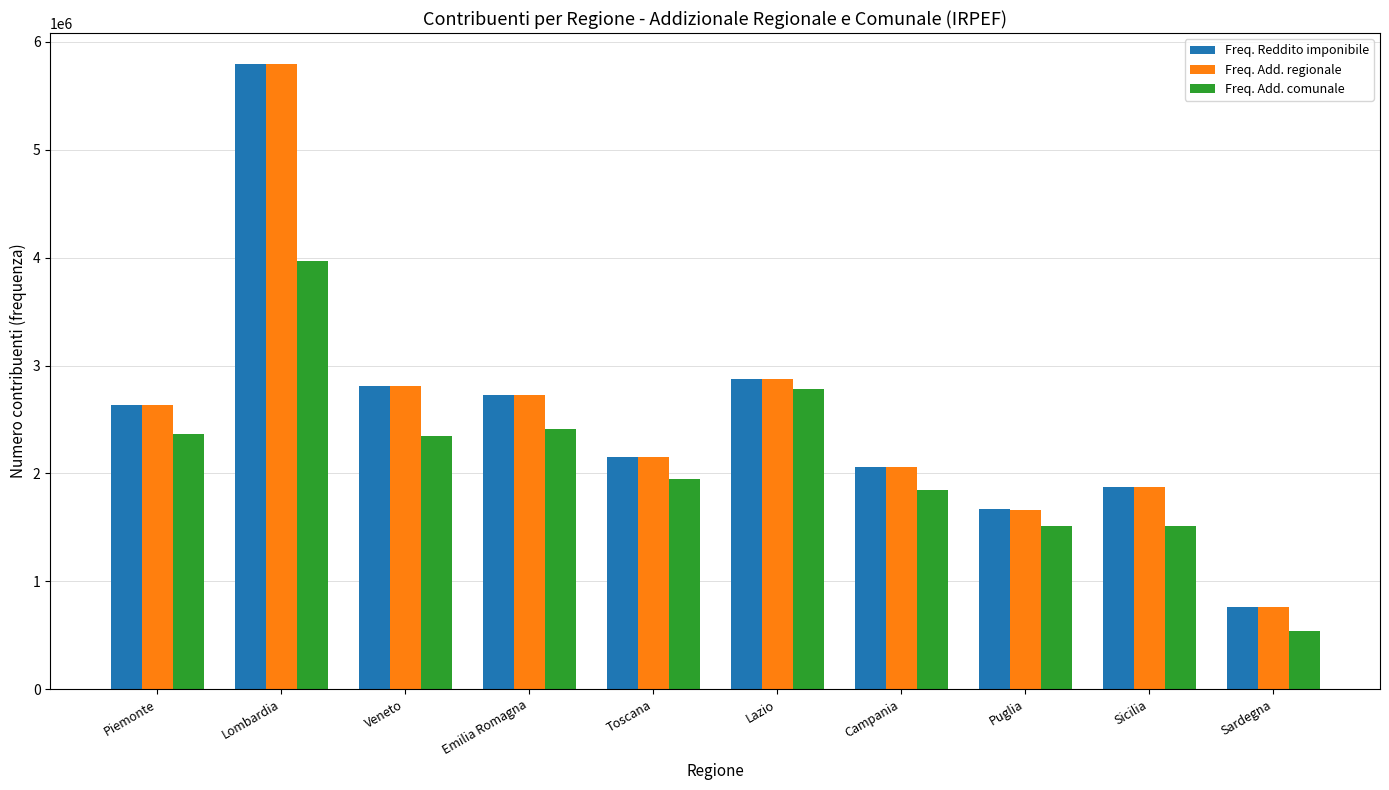

What is the maximum value for Freq. Reddito imponibile?

5793495